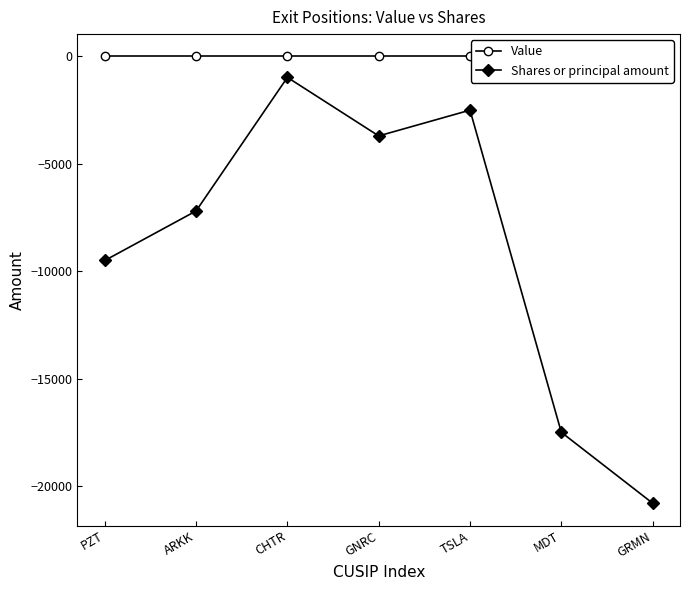

What position from the left is CHTR?

3